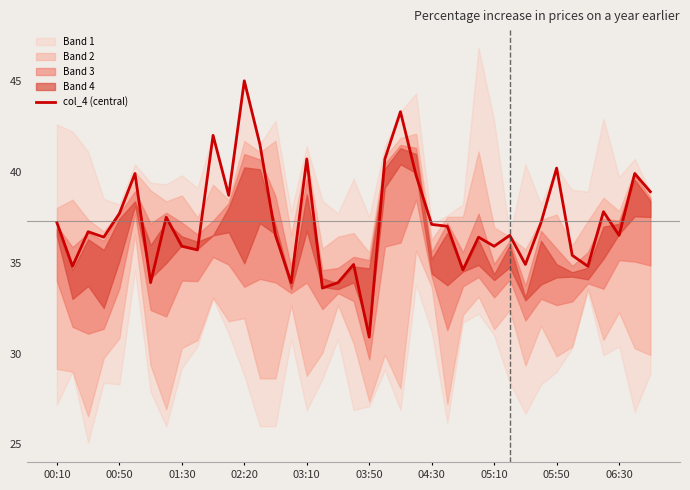

What is the lowest value of the col_4 (central) series?

30.9